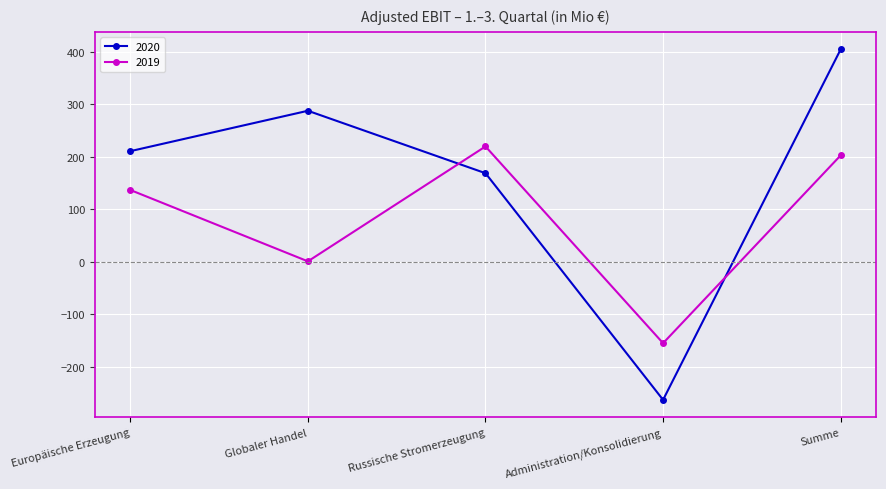

At how many categories does at least one series exceed 216?

3